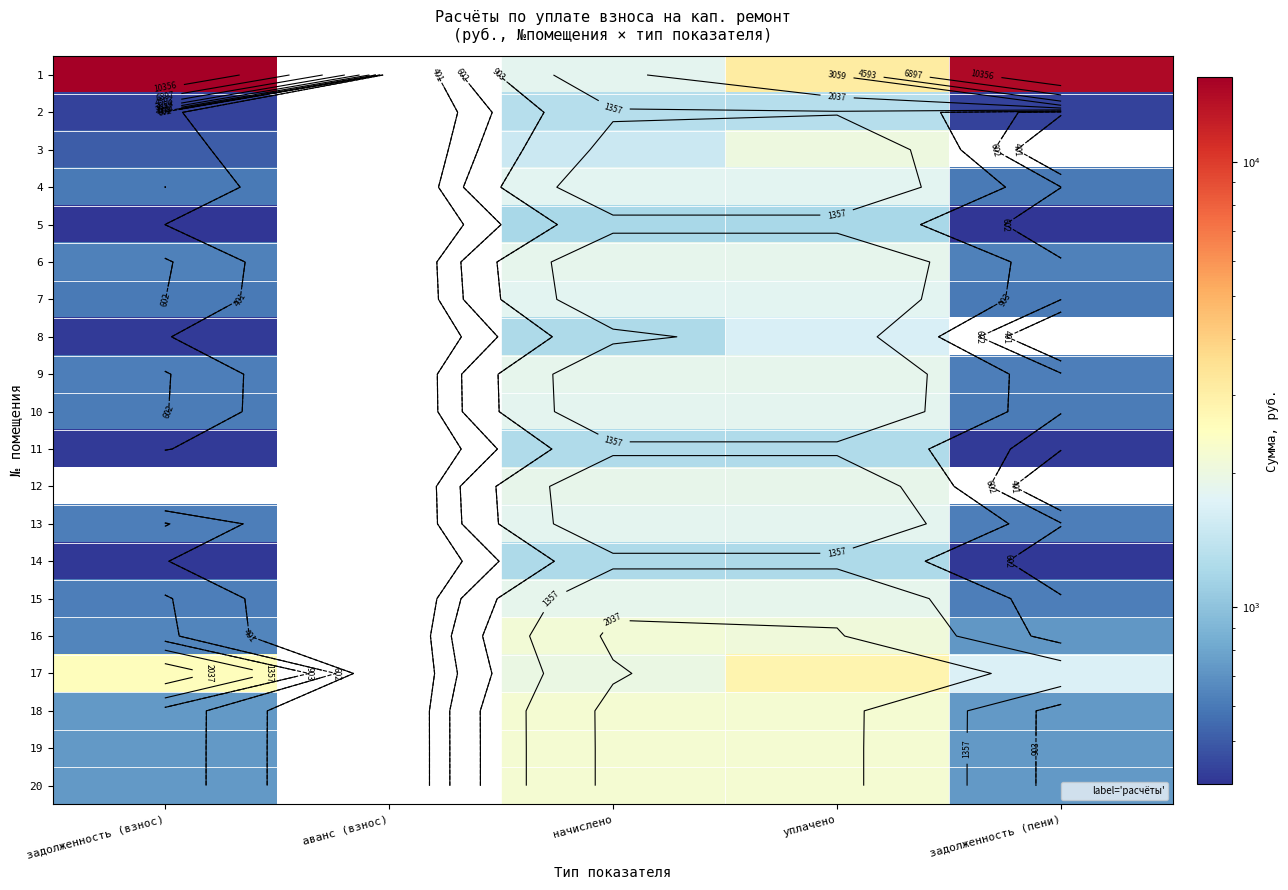

Between аванс (взнос) and начислено, which series saw the biggest shift?

18